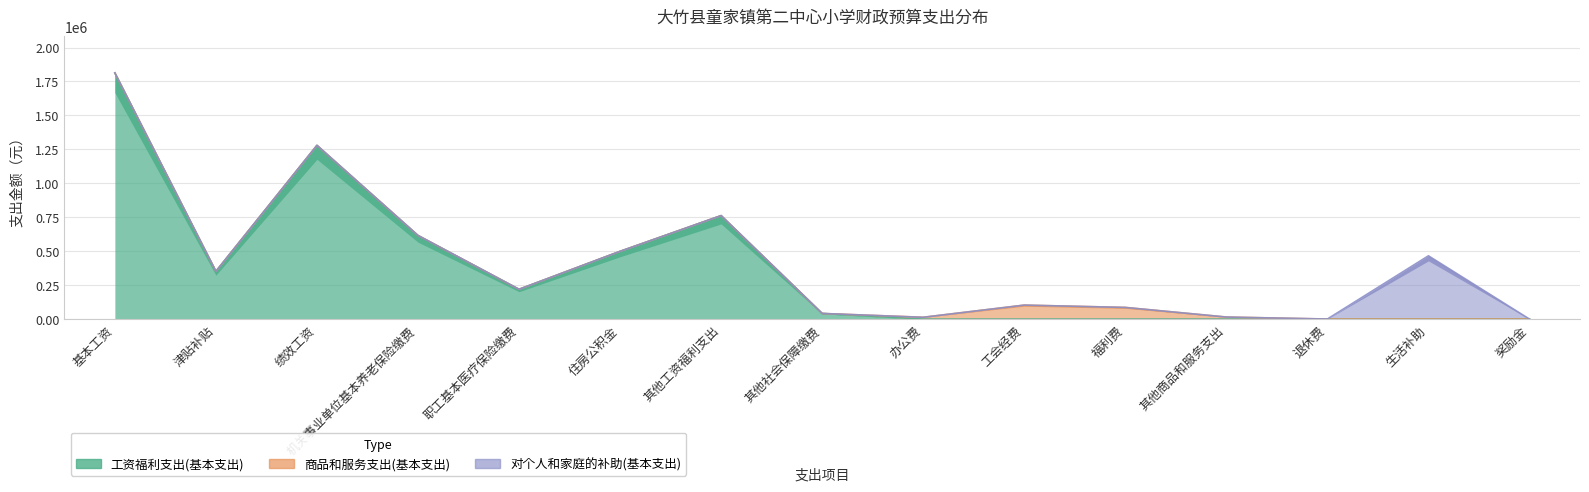

Is the value of 商品和服务支出(基本支出) at 绩效工资 greater than the value of 工资福利支出(基本支出) at 机关事业单位基本养老保险缴费?

No